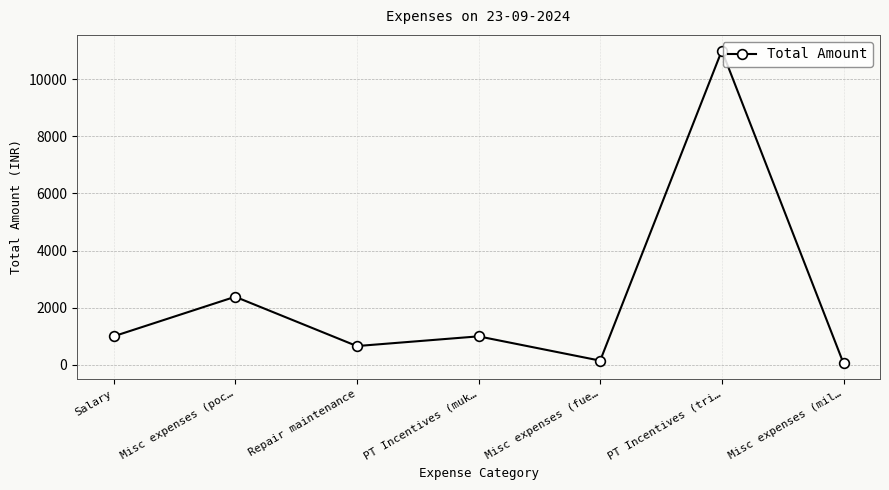

Does the chart have visible grid lines?

Yes